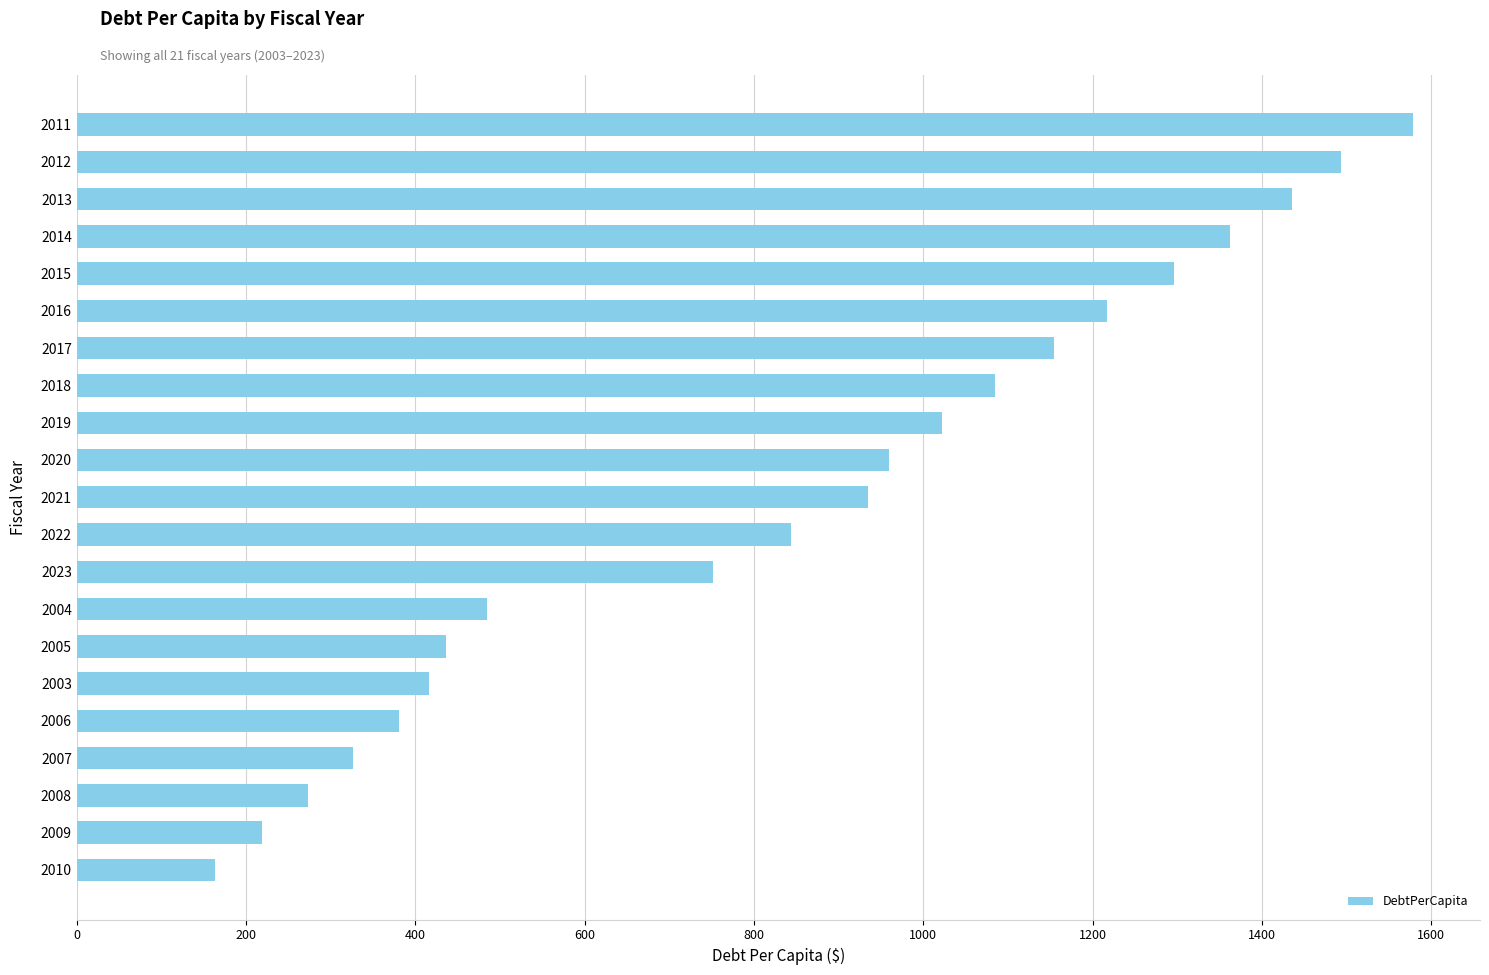

Where is the data nearest to the value 871?

2022